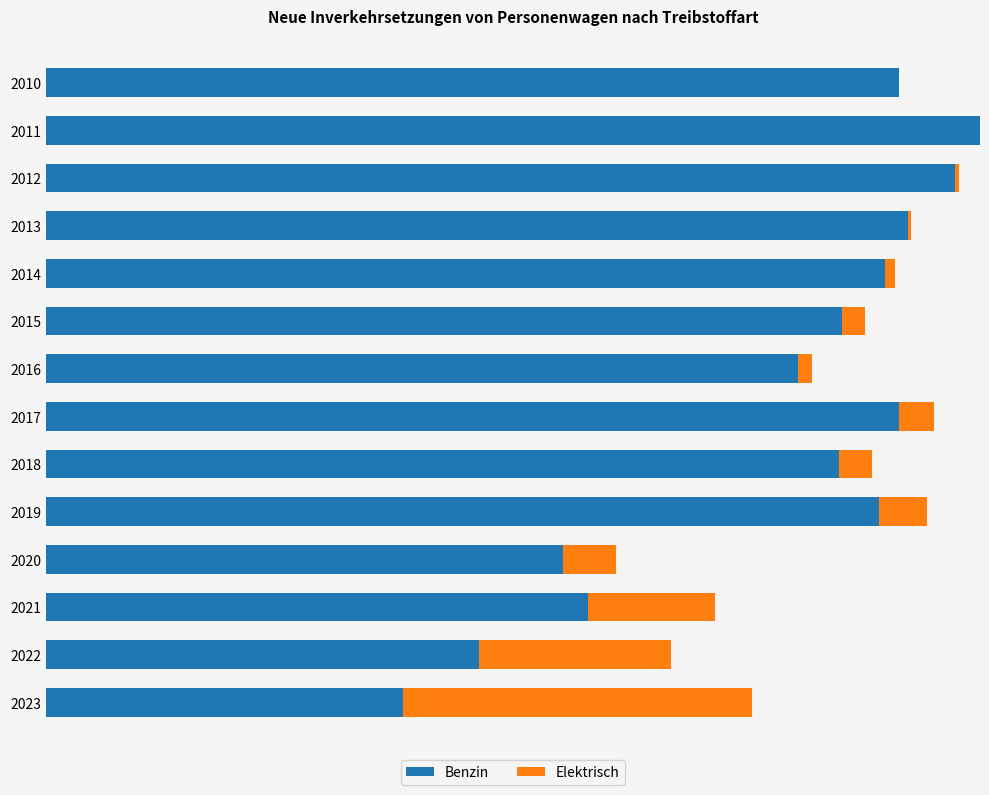

What are all the series names shown in the legend?

Benzin, Elektrisch